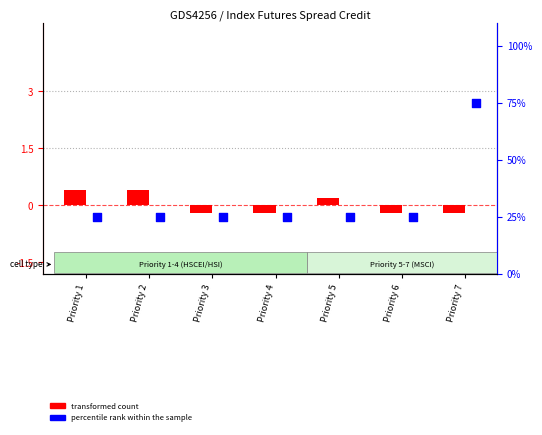

Which series has the widest spread of Y values?

percentile rank within the sample